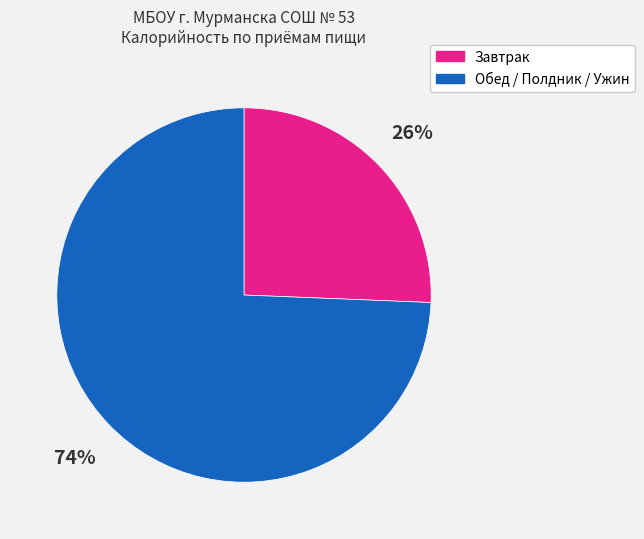

Does any single category account for the majority?

Yes